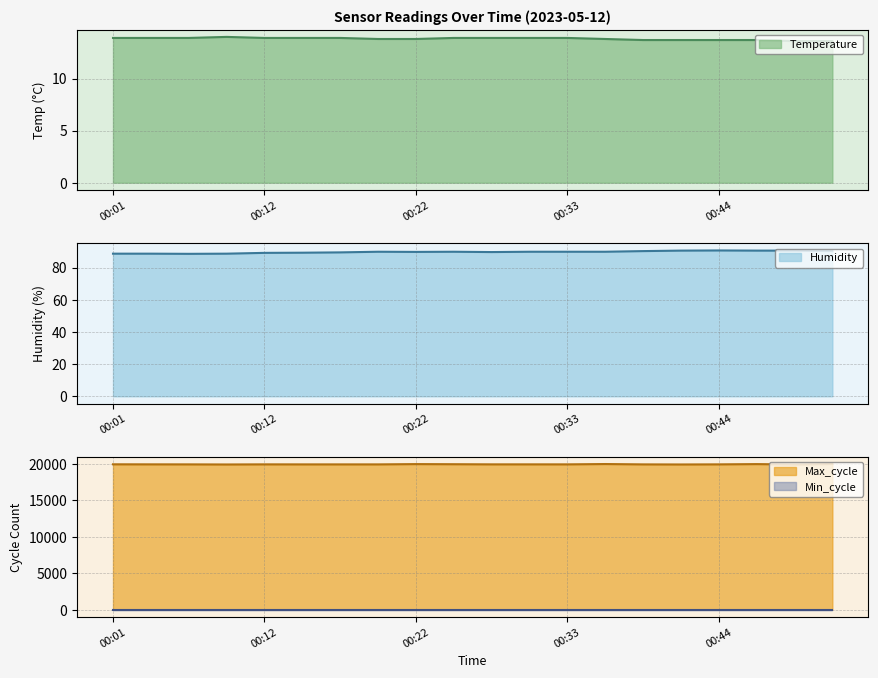

The value of Temperature at 00:38 is 6.4. True or false?

False